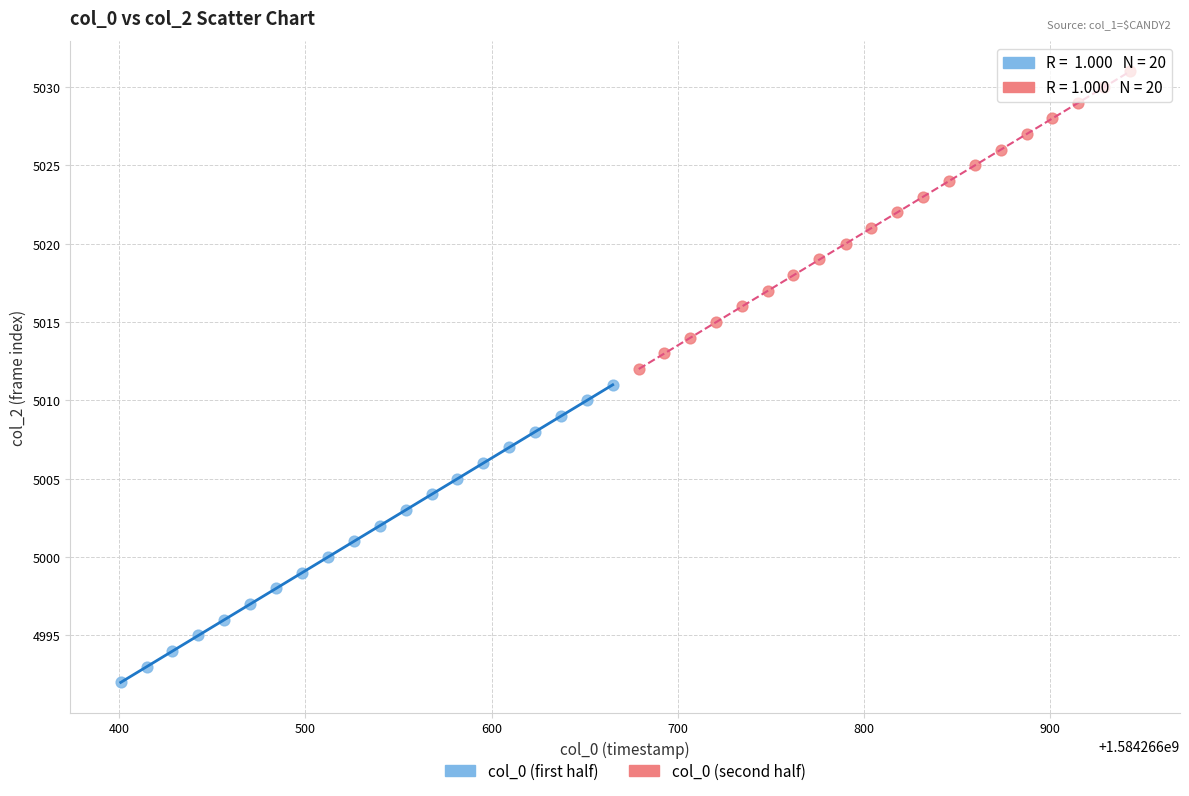

Which series contains the lowest Y value?

col_0 (first half)